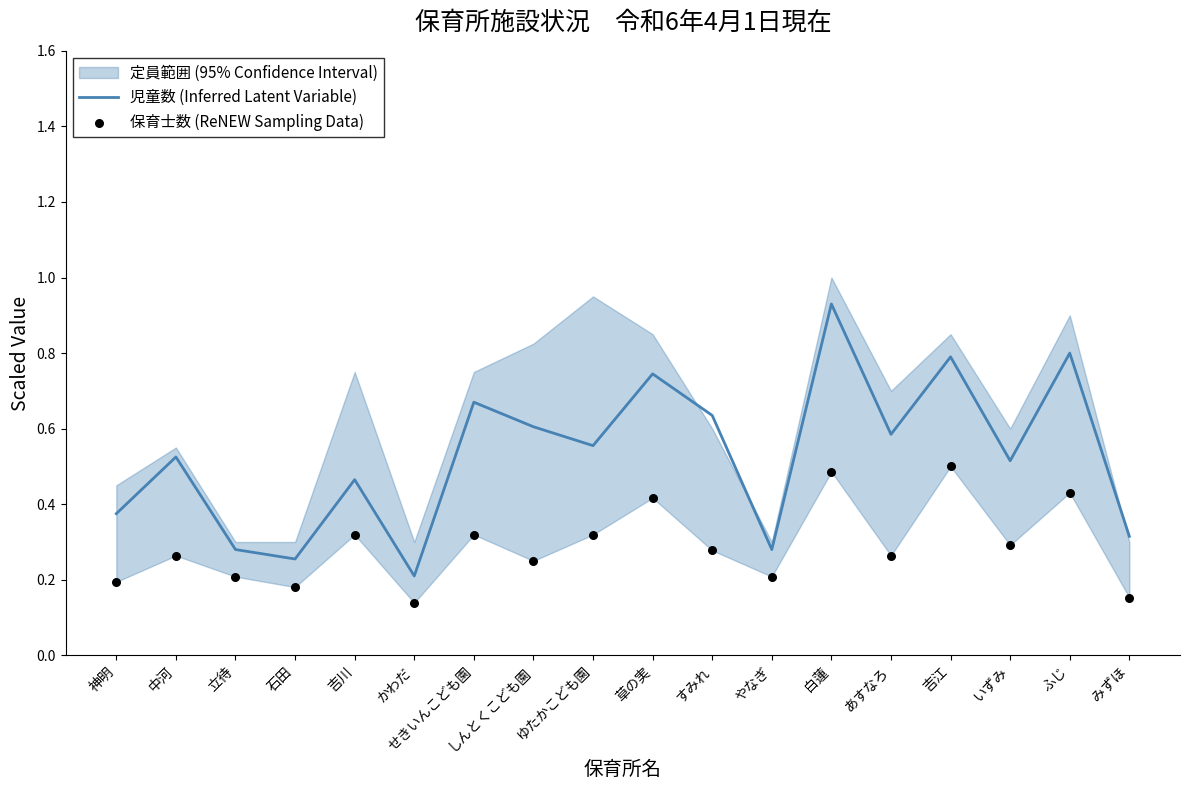

Which series has the largest total across all categories?

児童数 (Inferred Latent Variable)